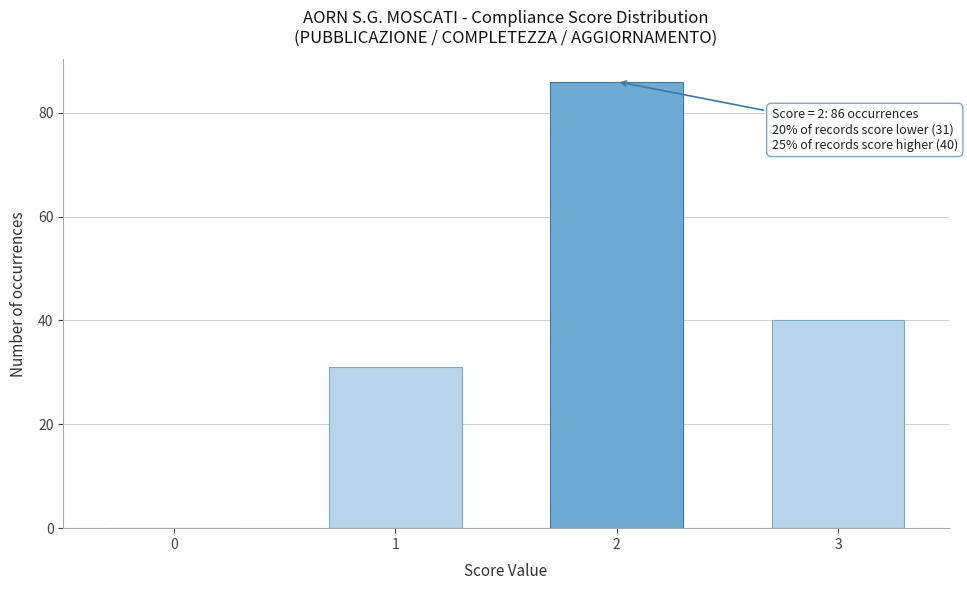

Reading left to right, list all the values displayed in this chart.

0=0	1=31	2=86	3=40